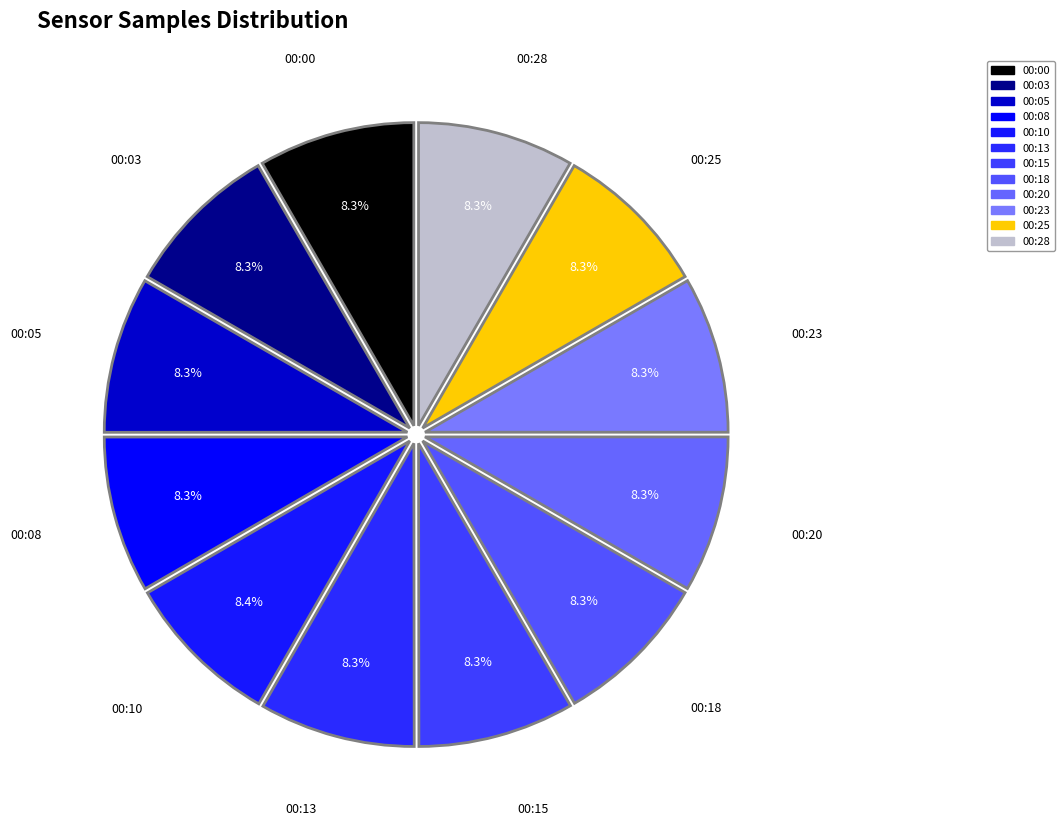

To the nearest percent, what is the combined percentage of 00:18 and 00:13?

17%